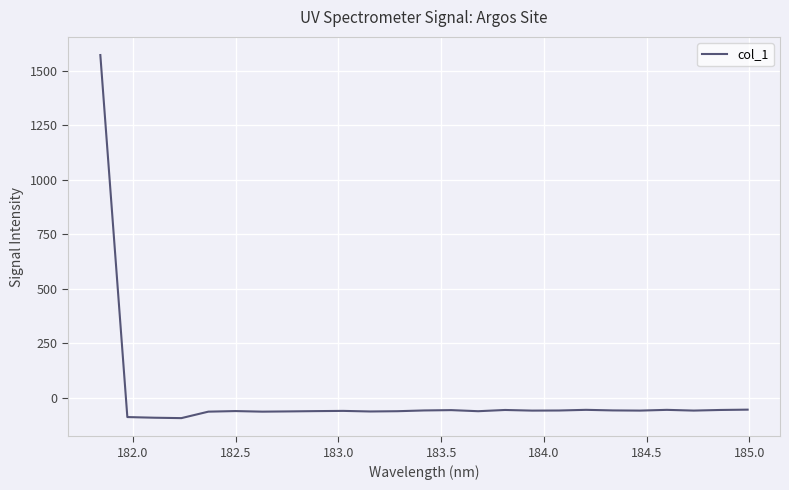

How many values are below -57?

15